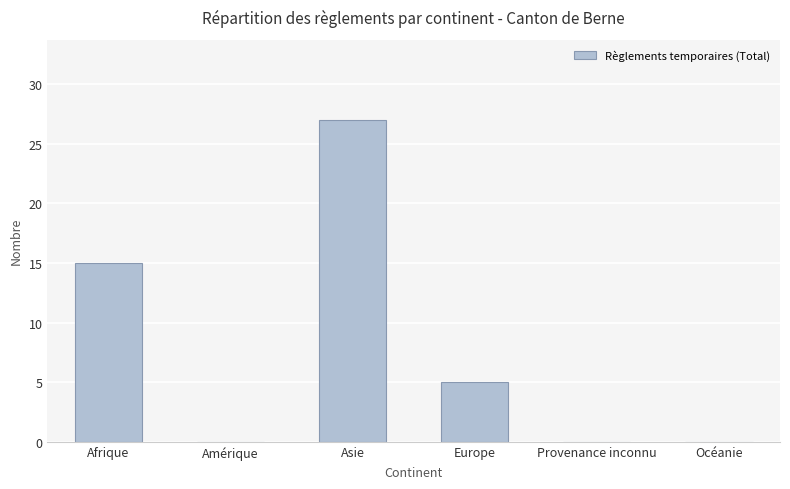

Reading left to right, list all the values displayed in this chart.

15	0	27	5	0	0